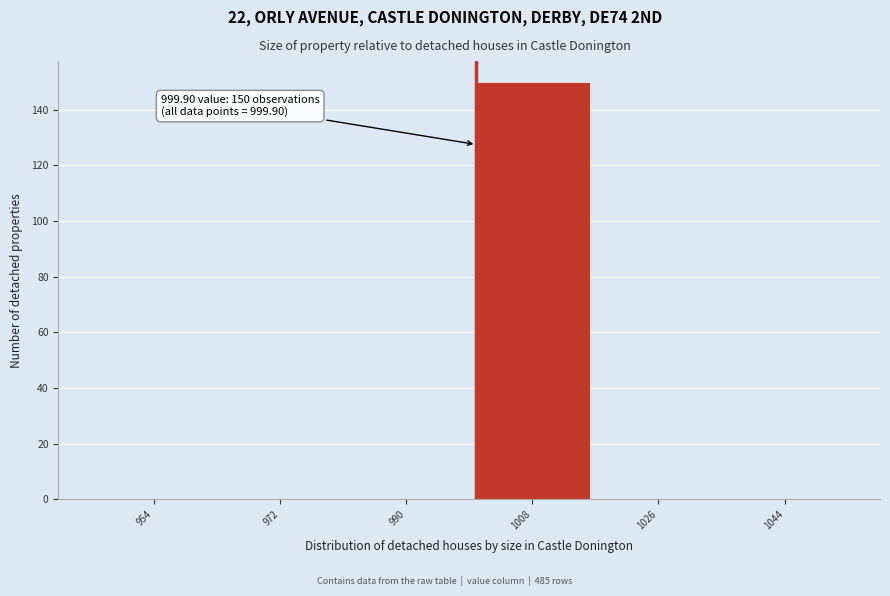

Reading left to right, list all the values displayed in this chart.

954=0	972=0	990=0	1008=150	1026=0	1044=0